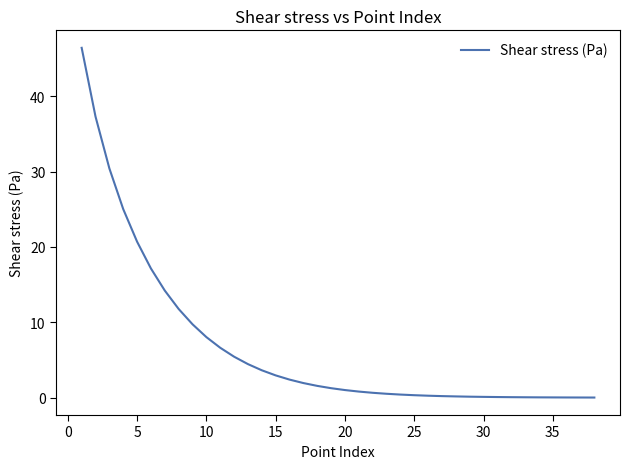

What is the maximum value shown in the chart?

46.4